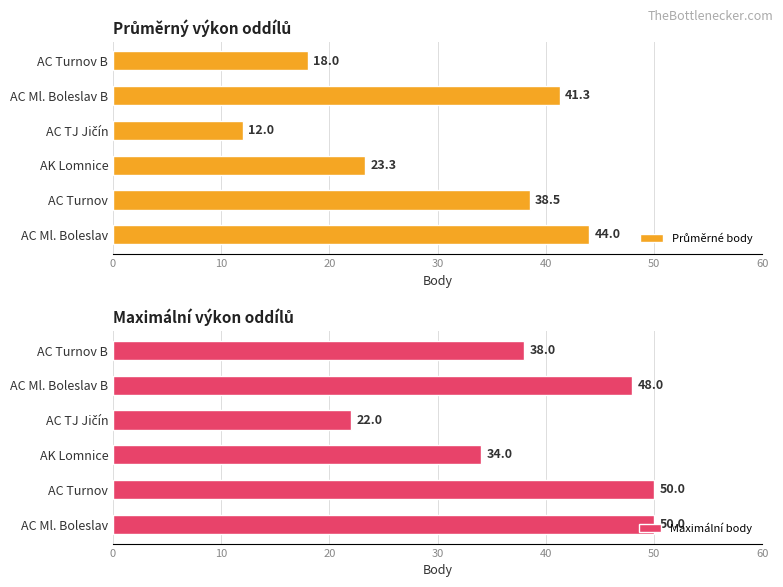

Is it true that Maximální body equals 34 at AK Lomnice?

True